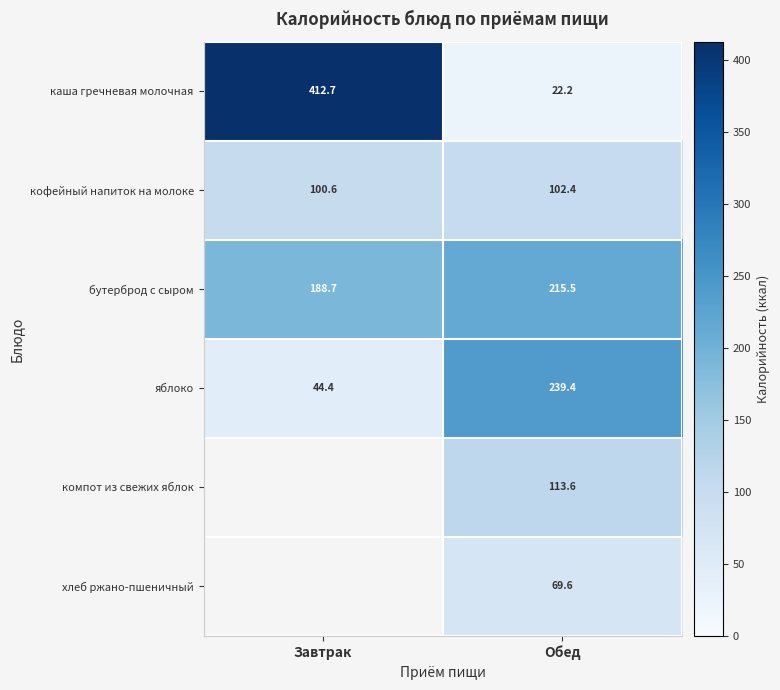

List the labels in order of яблоко value, largest first.

Обед, Завтрак